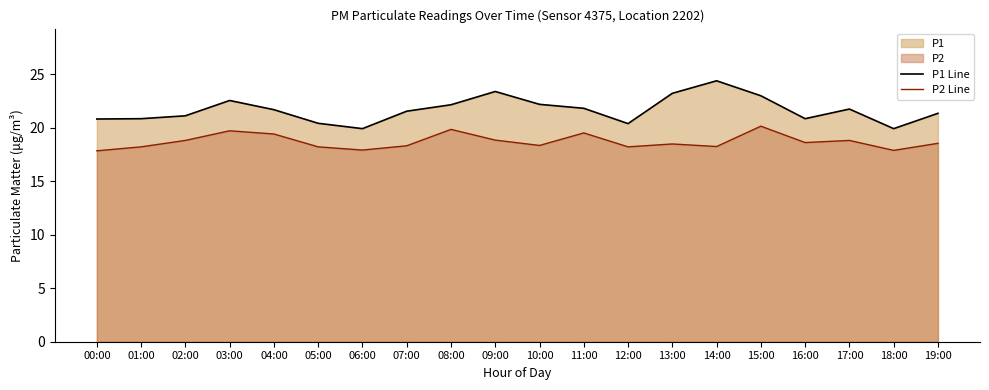

How many data points in P1 Line are above 21?

13